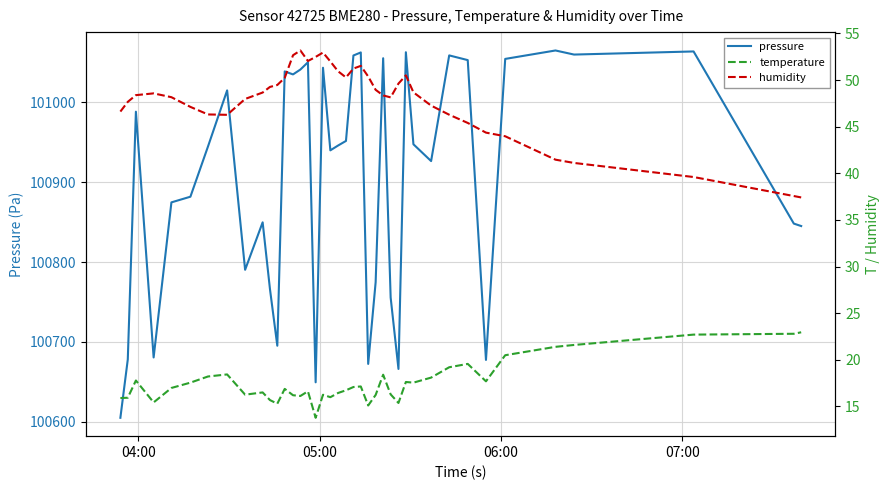

Which series has the largest range (max minus min)?

pressure